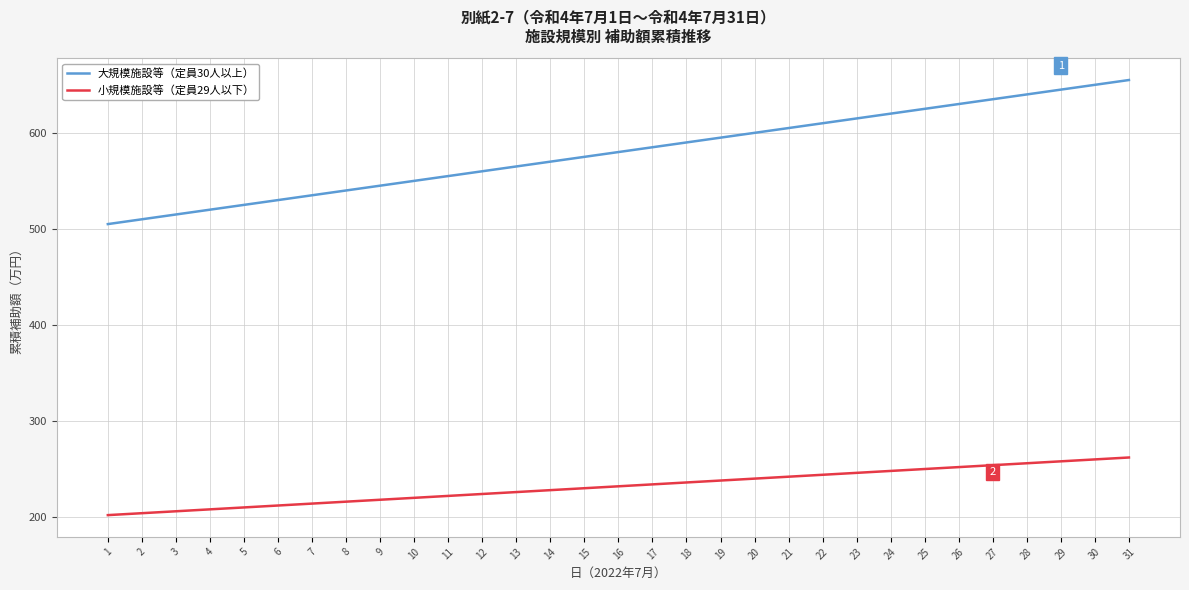

What is the spread (max minus min) of values at 27?

381